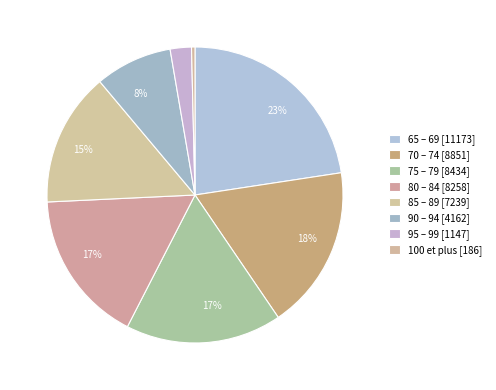

Rank the categories by value from lowest to highest.

100 et plus, 95 – 99, 90 – 94, 85 – 89, 80 – 84, 75 – 79, 70 – 74, 65 – 69